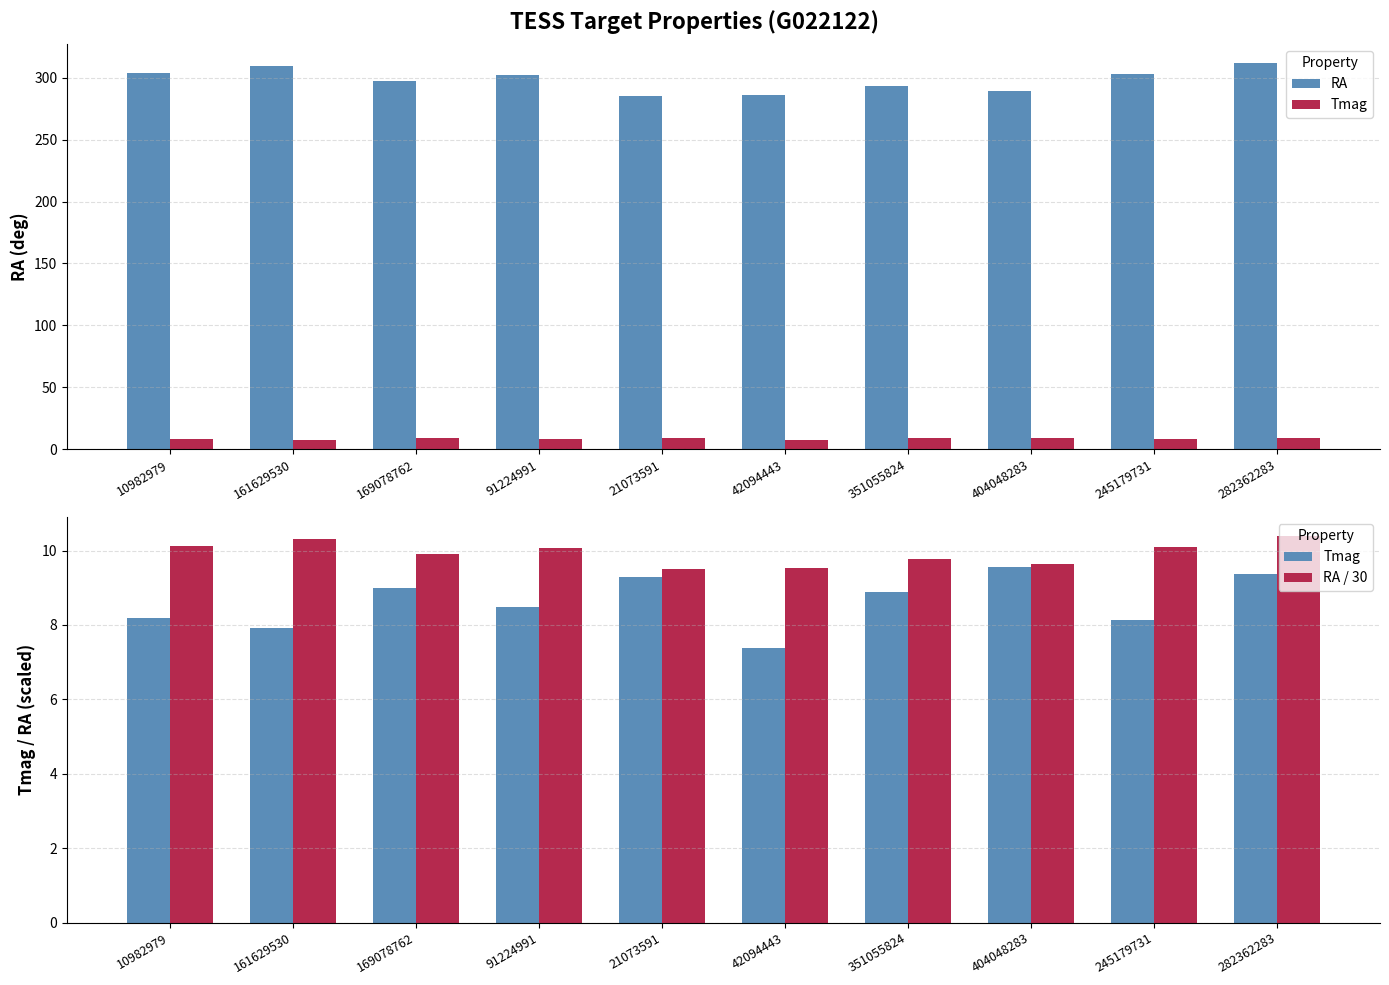

Is the value of RA / 30 at 10982979 greater than the value of Tmag at 404048283?

Yes